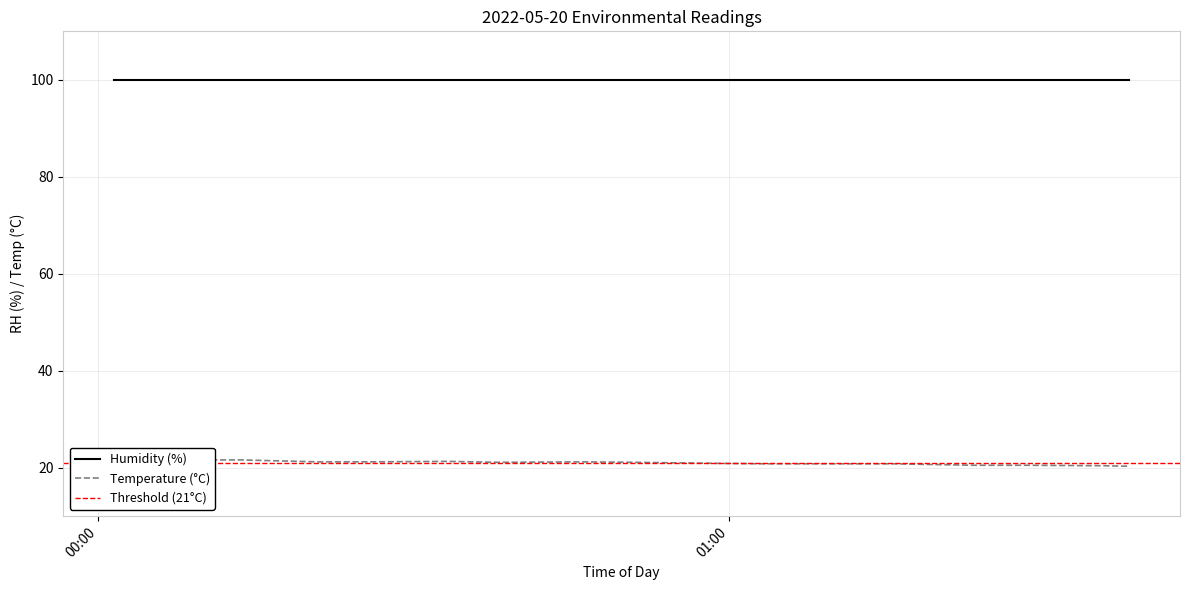

List the labels in order of Temp value, smallest first.

2022/05/20 01:38:07, 2022/05/20 01:35:40, 2022/05/20 01:28:10, 2022/05/20 01:23:13, 2022/05/20 01:03:30, 2022/05/20 01:15:48, 2022/05/20 01:10:54, 2022/05/20 00:58:32, 2022/05/20 00:38:05, 2022/05/20 00:51:06, 2022/05/20 00:25:46, 2022/05/20 00:20:55, 2022/05/20 00:46:01, 2022/05/20 00:33:13, 2022/05/20 00:13:36, 2022/05/20 00:08:45, 2022/05/20 00:01:29